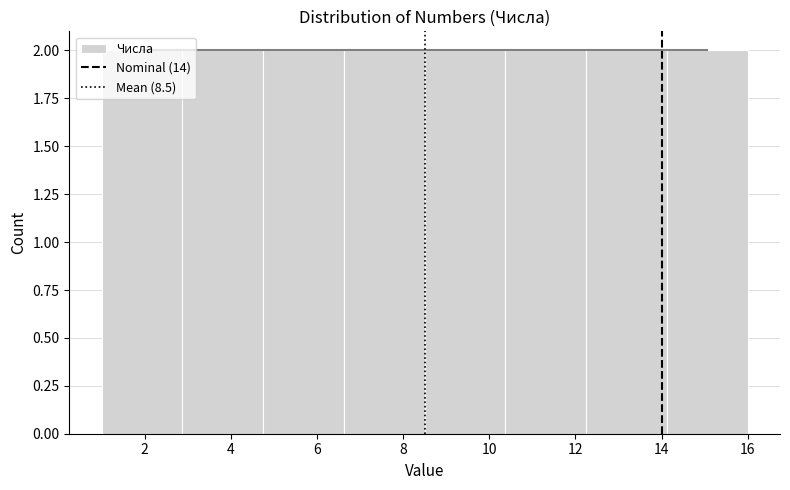

Reading left to right, list every bar in this chart as the range it spans on the x-axis followed by its height. Neither the bar edges nor the heights are printed on the chart, so give them approximately, as read against the axes.

1.0 to 2.8: 2
2.8 to 4.8: 2
4.8 to 6.6: 2
6.6 to 8.6: 2
8.6 to 10.4: 2
10.4 to 12.2: 2
12.2 to 14.2: 2
14.2 to 16.0: 2